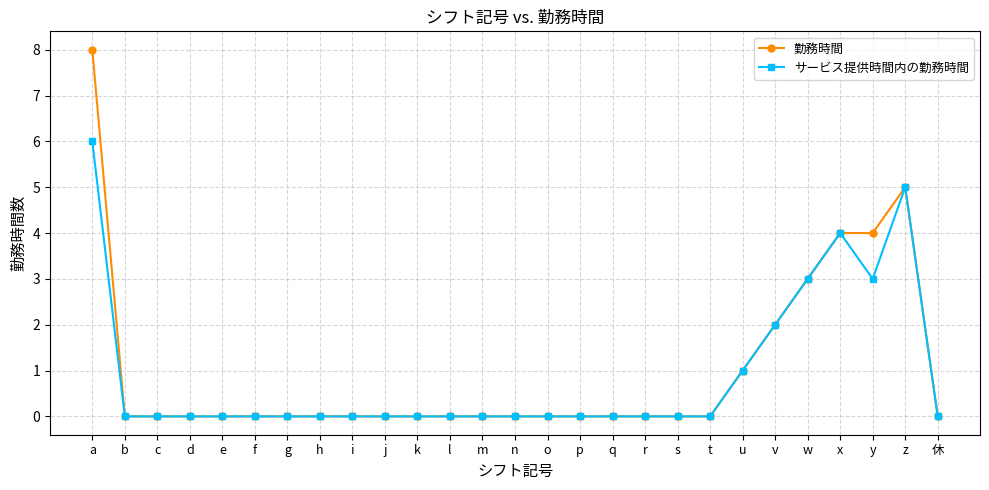

List the series in order of their peak value, highest first.

勤務時間, サービス提供時間内の勤務時間